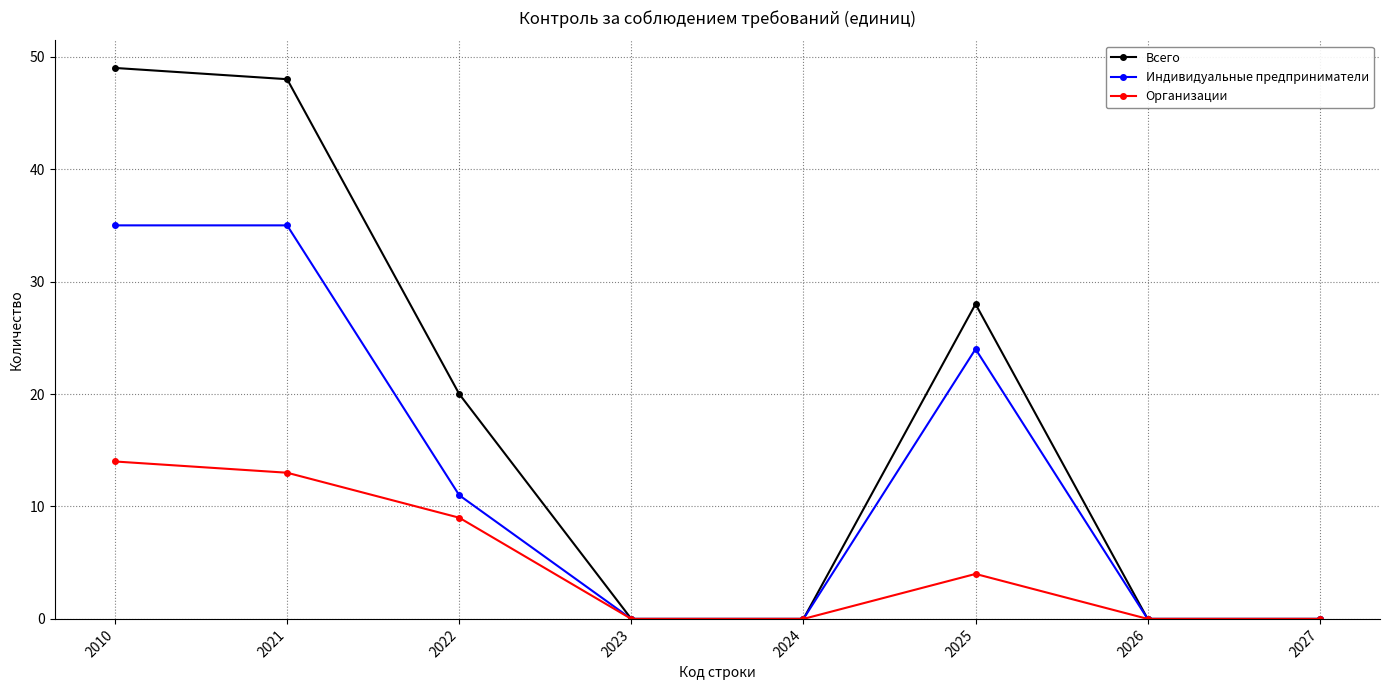

At which category does the chart reach its peak across all series?

2010